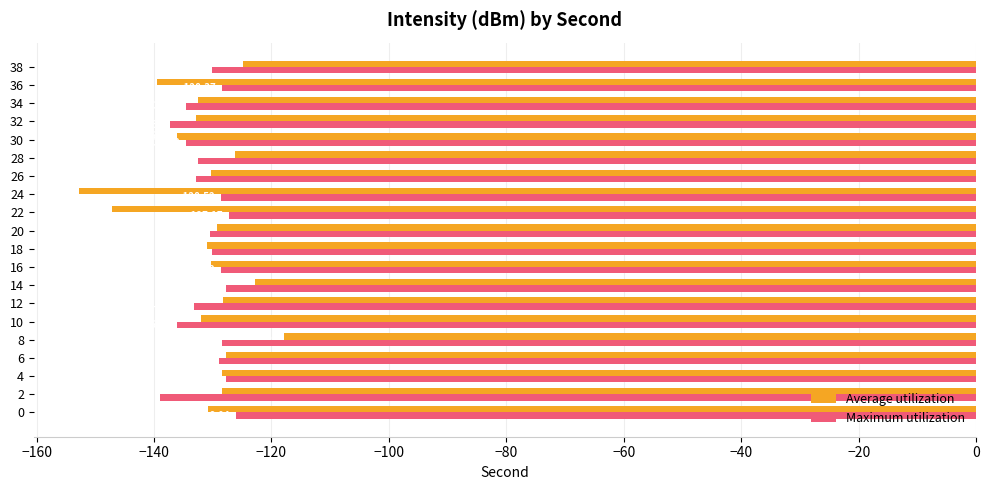

Which series has the largest range (max minus min)?

Average utilization